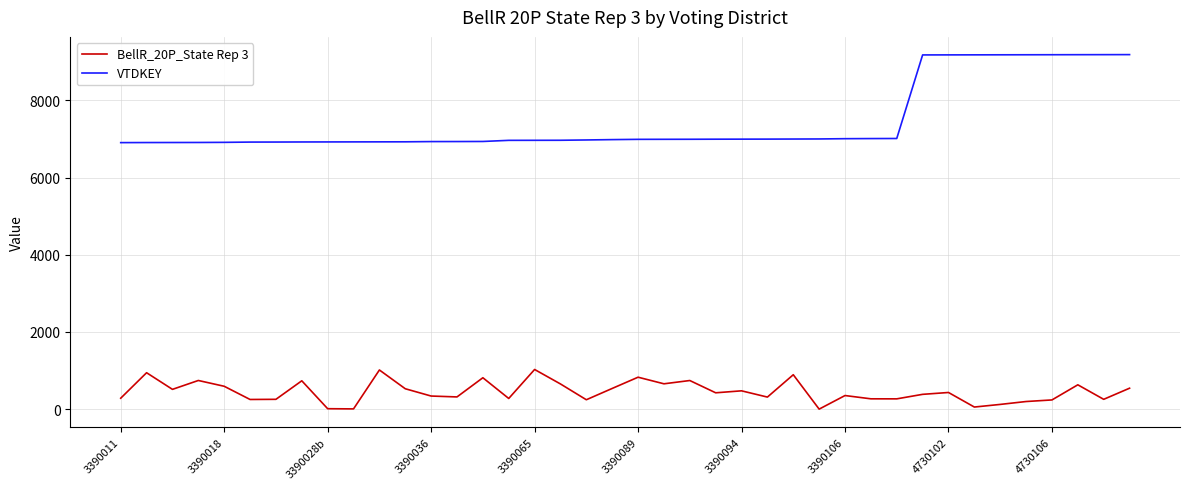

What is the difference between the maximum and minimum values in the VTDKEY series?

2280